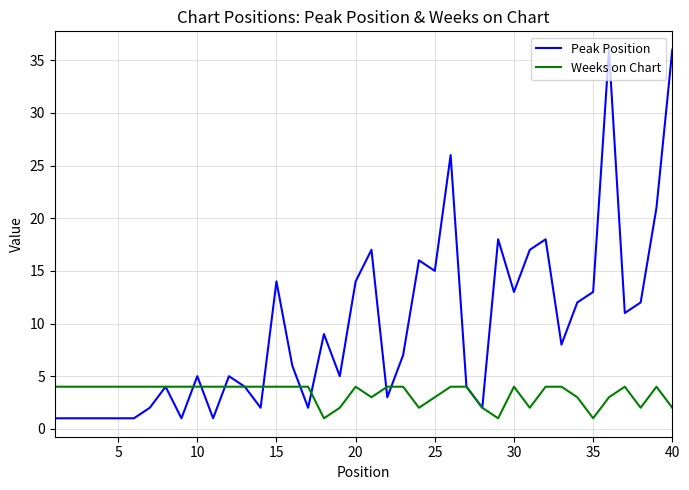

True or false: Weeks on Chart and Peak Position cross at least once.

True